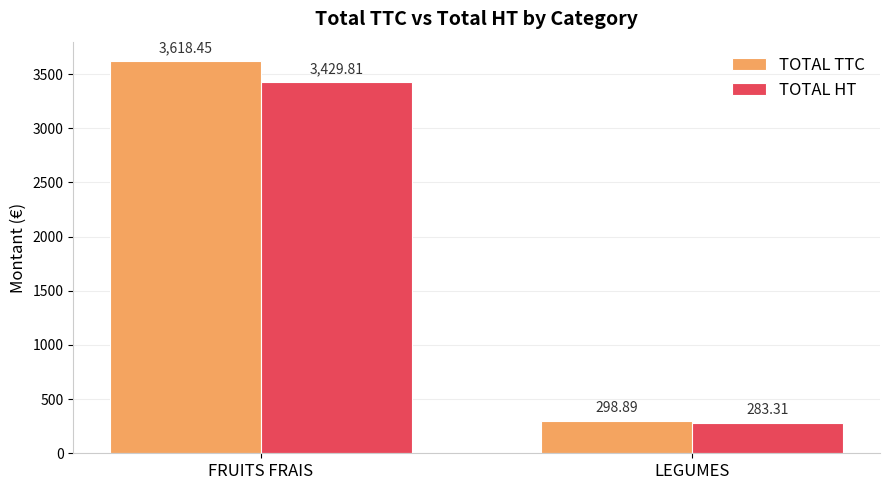

Where does the TOTAL HT series first go above 3429?

FRUITS FRAIS